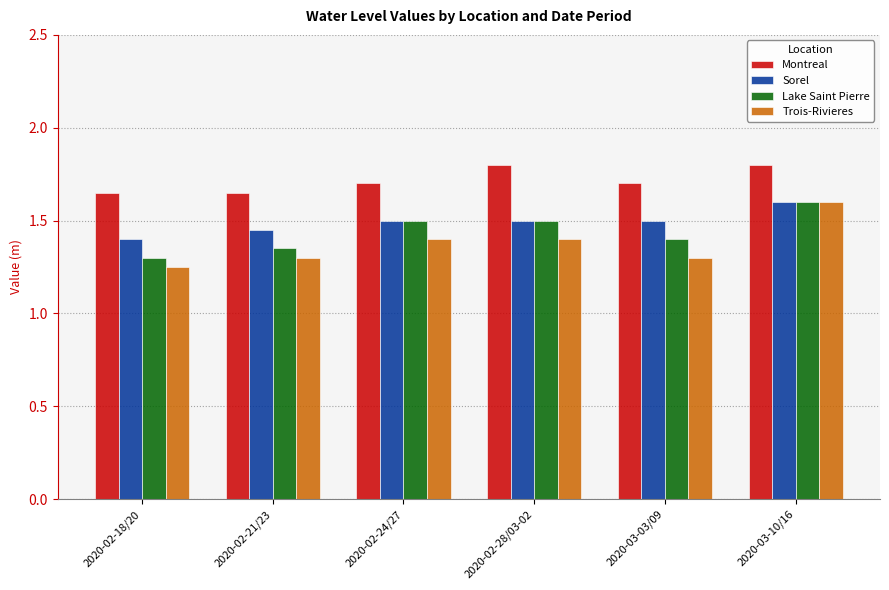

Count the number of data series in this chart.

4